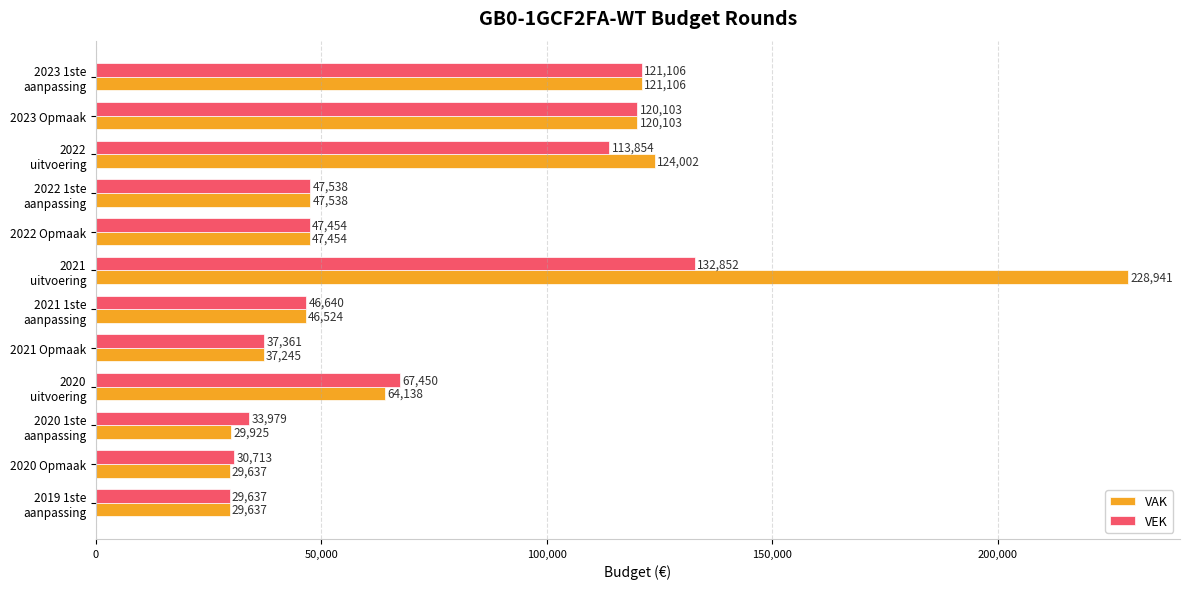

What is the lowest value of the VAK series?

29637